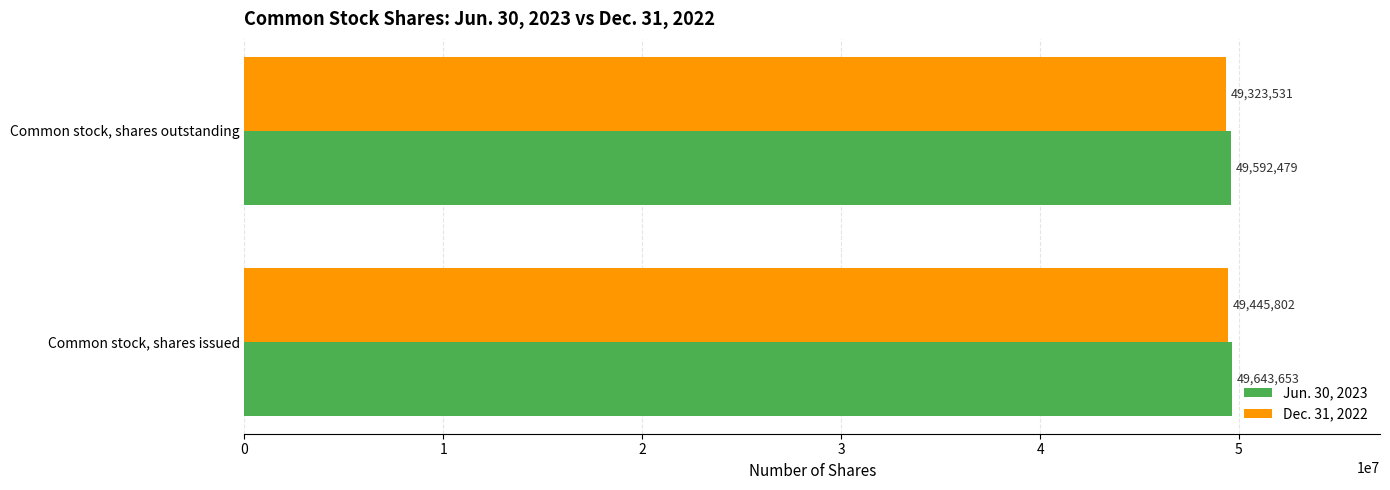

What is the difference between the Dec. 31, 2022 values at Common stock, shares issued and Common stock, shares outstanding?

122271